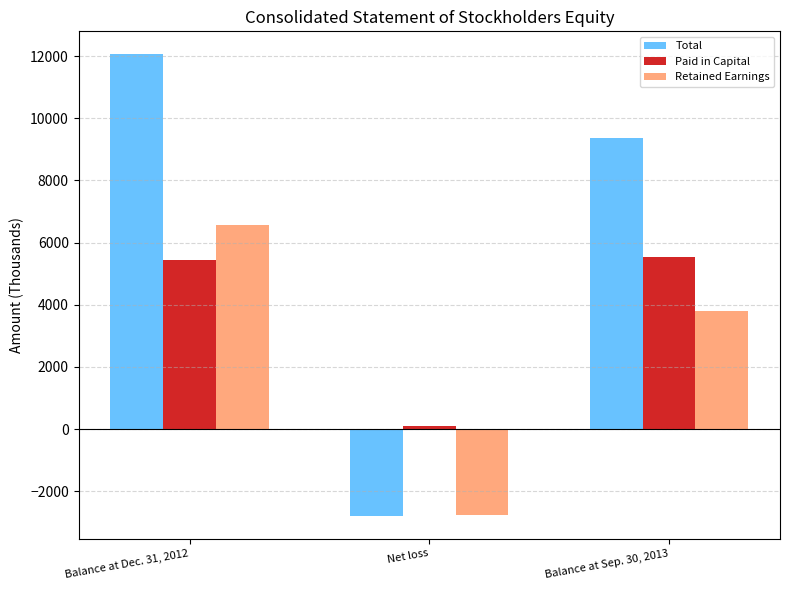

What is the maximum value for Retained Earnings?

6566